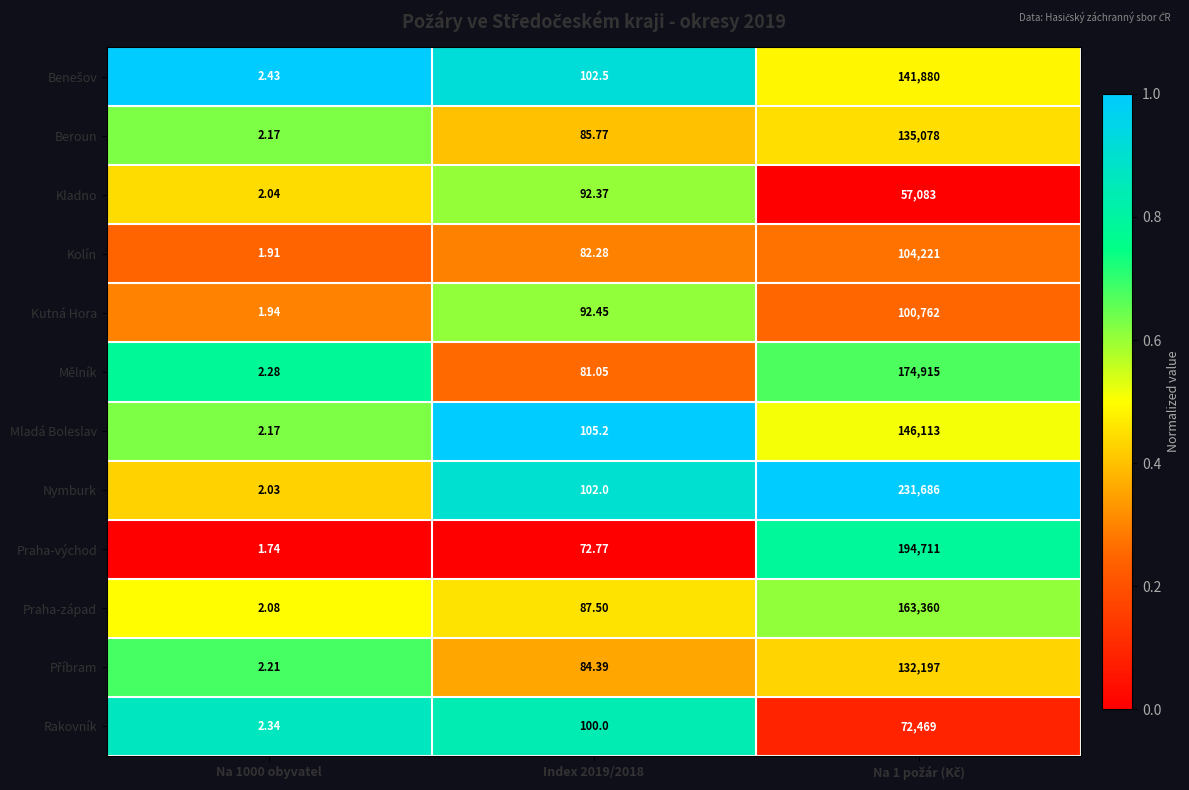

Which series has the largest total across all categories?

Nymburk